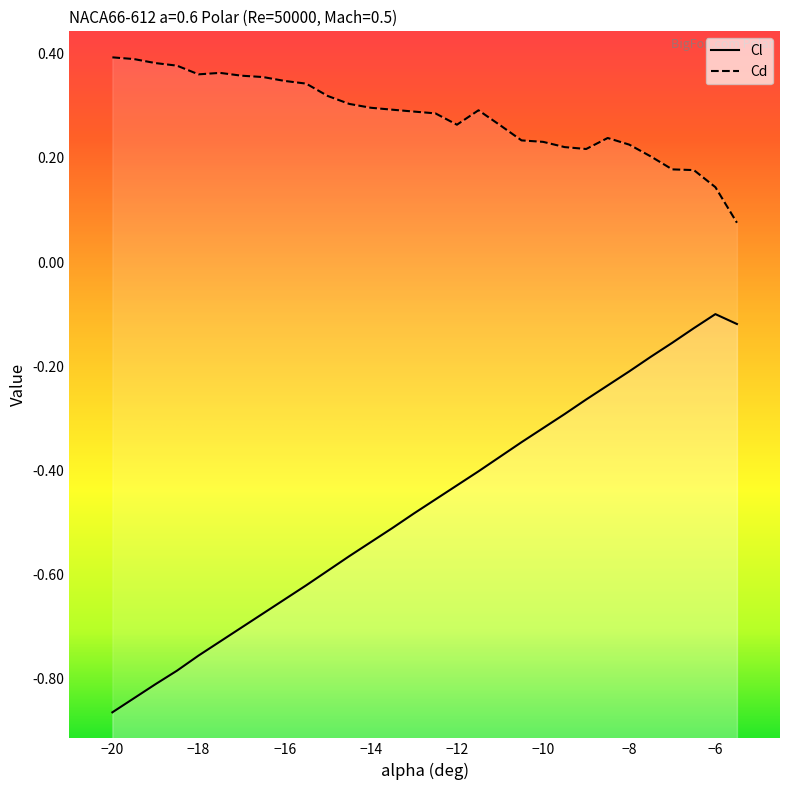

Which label corresponds to the largest value in the chart?

-20